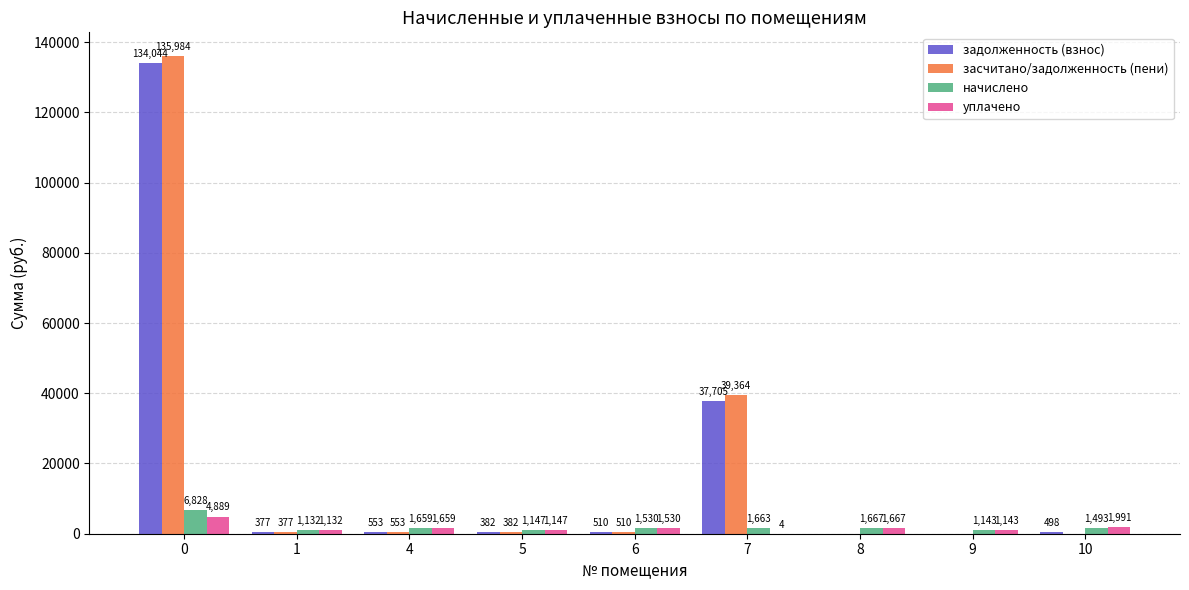

What value does the засчитано/задолженность (пени) series have at 0?

135983.8